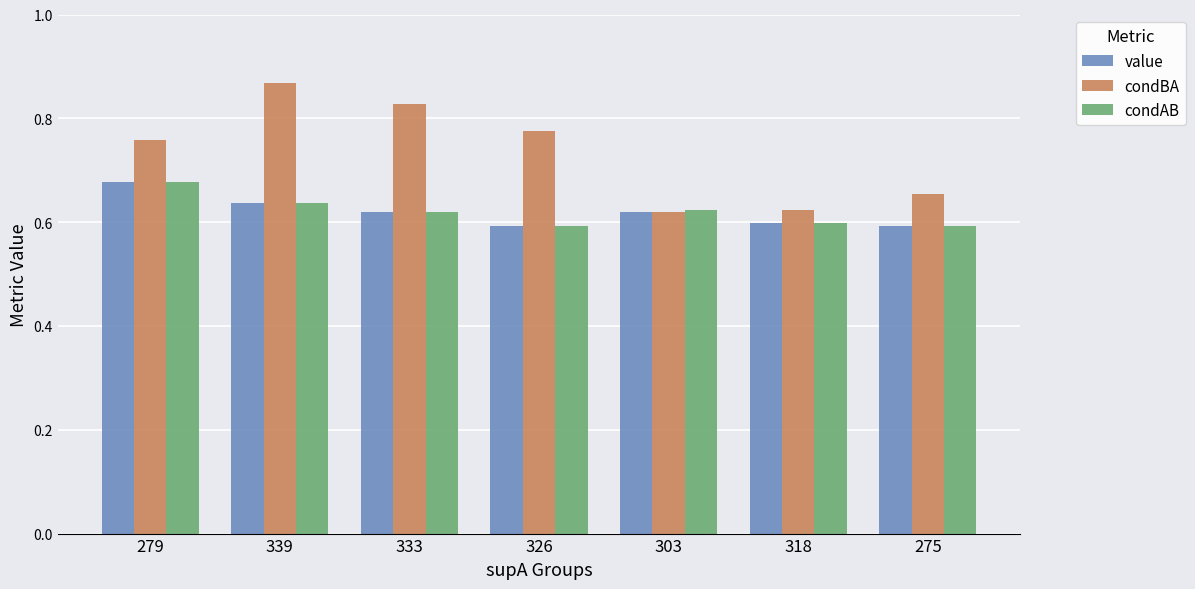

Is the value of condBA at 333 greater than the value of condAB at 333?

Yes